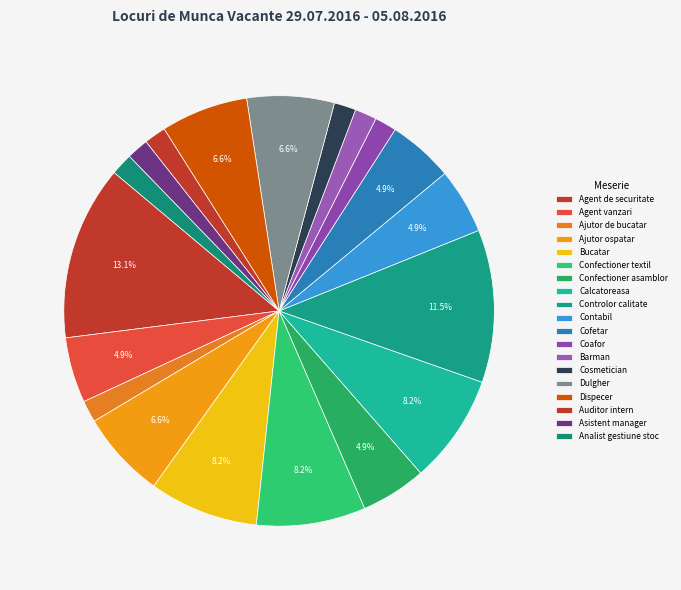

To the nearest percent, what percentage of the pie is Auditor intern?

2%